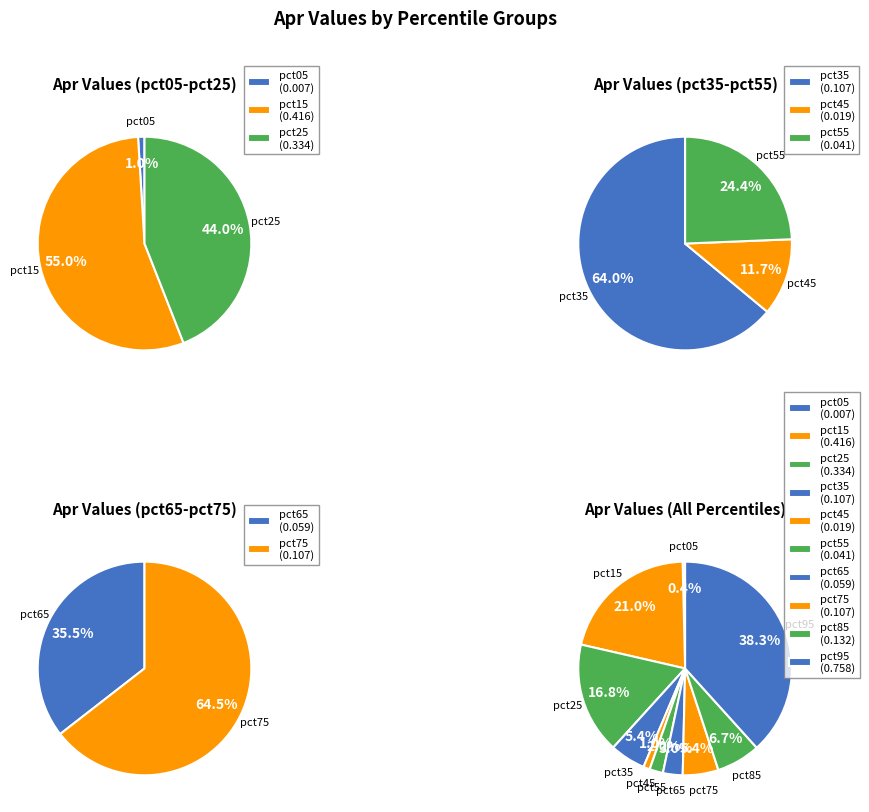

Does any single category account for the majority?

No